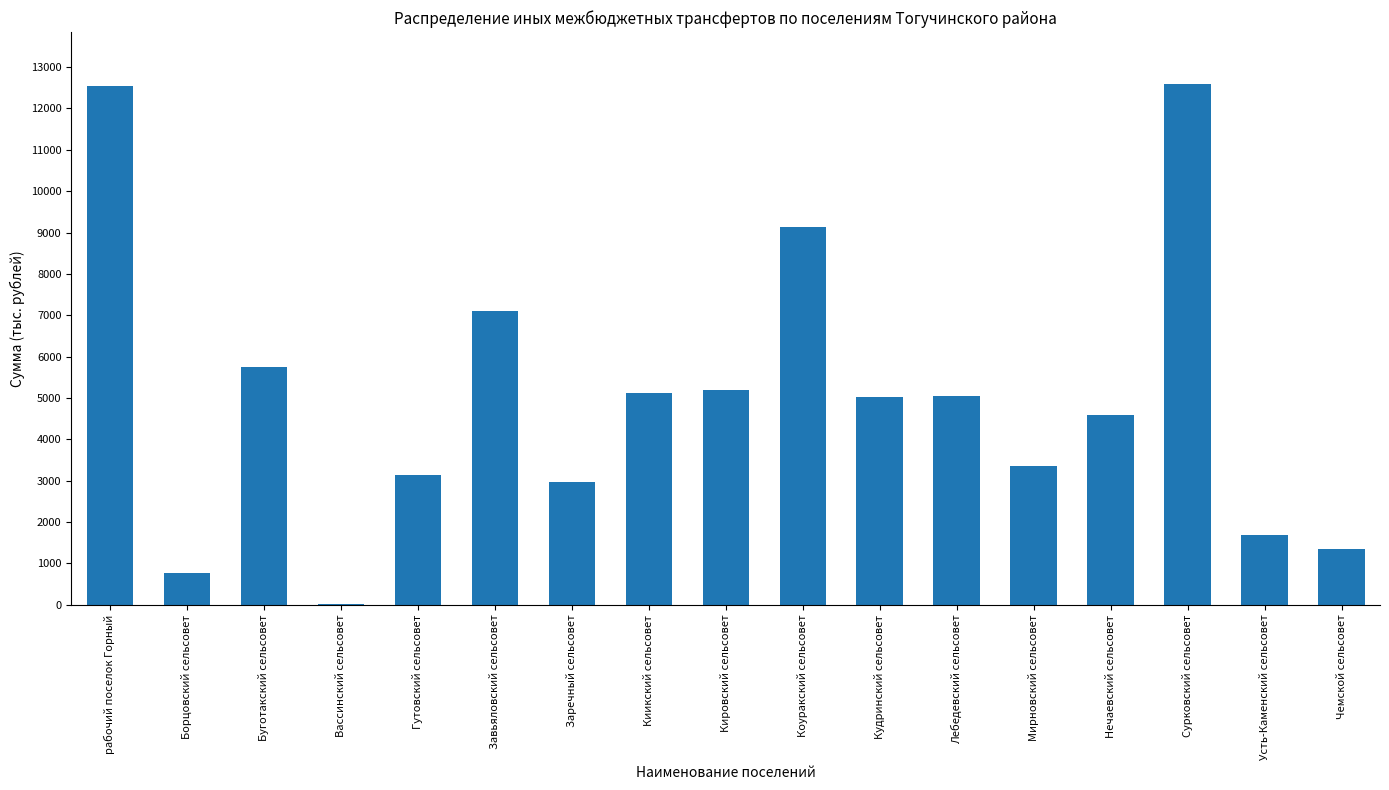

Between Усть-Каменский сельсовет and Киикский сельсовет, which is larger?

Киикский сельсовет